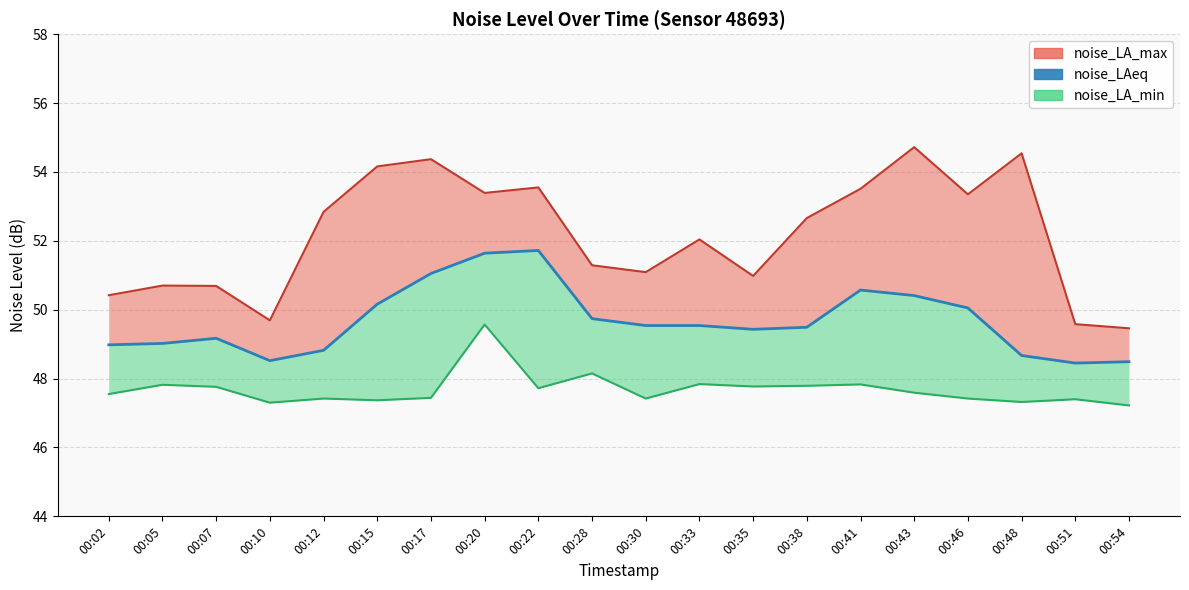

Which has a higher value, 00:35 or 00:20?

00:20